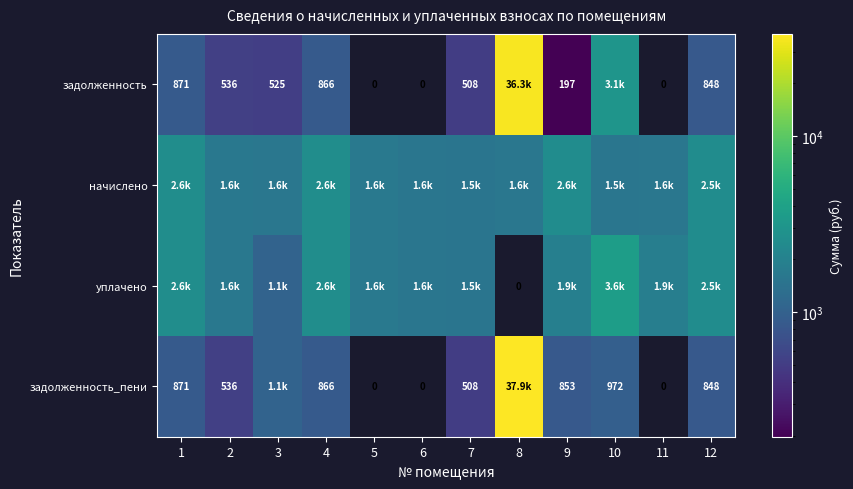

How many data points in задолженность_пени are above 852?

6